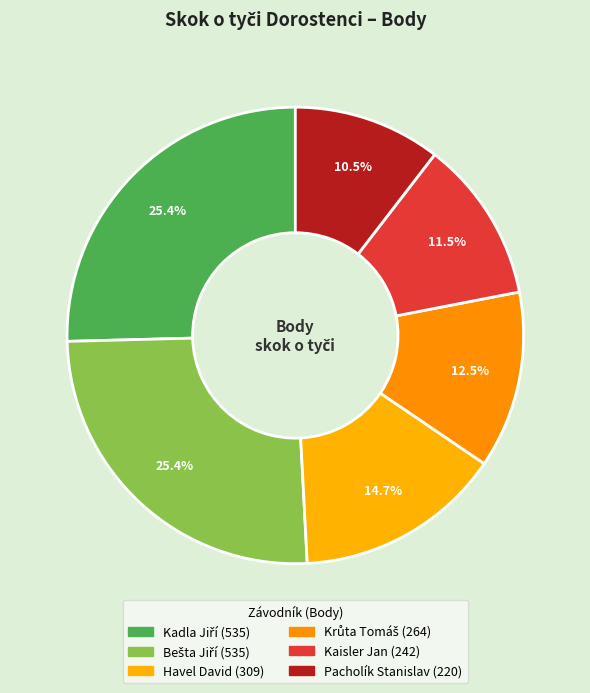

How many slices are in this pie chart?

6